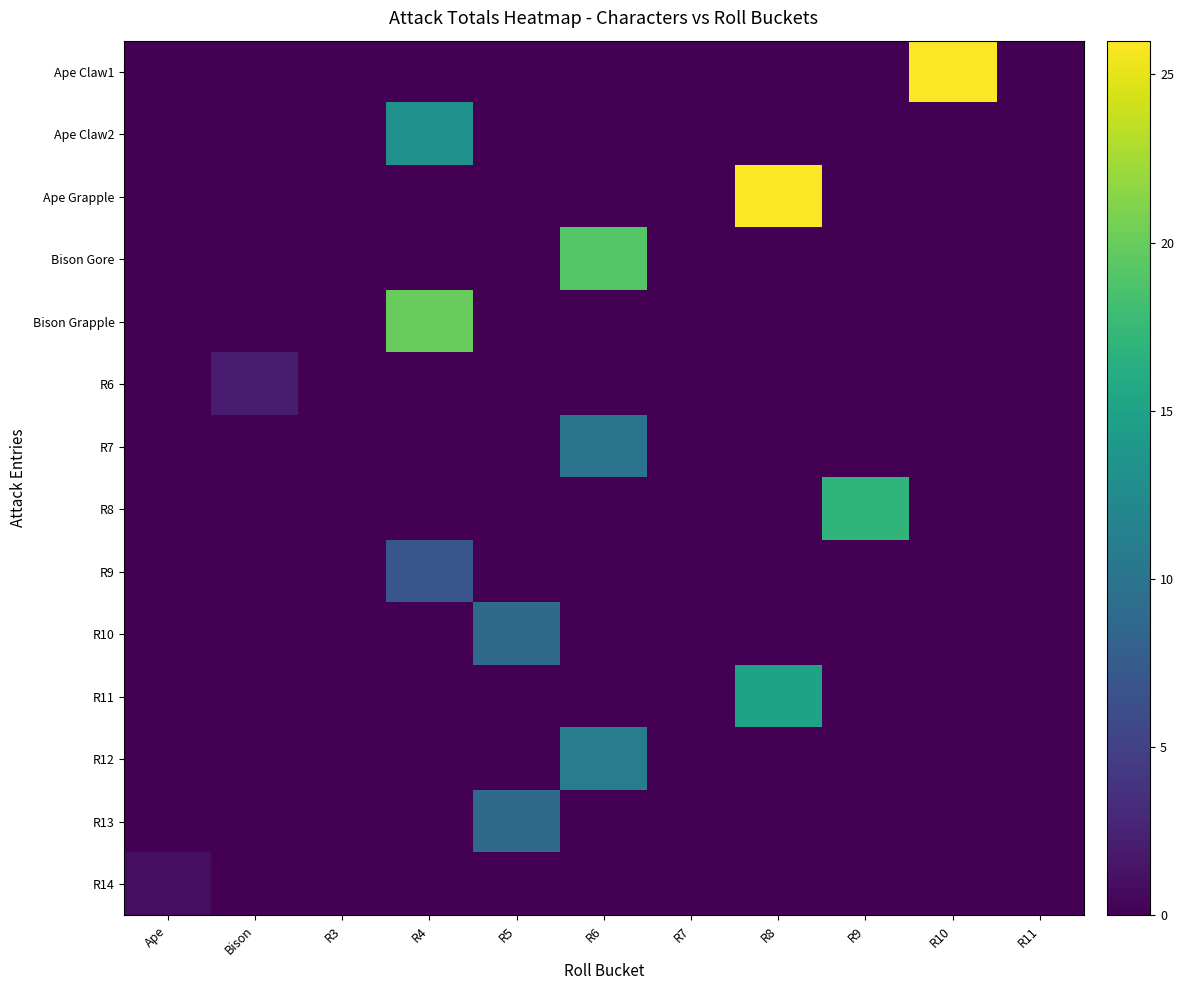

Which series has the largest total across all categories?

Ape Claw1